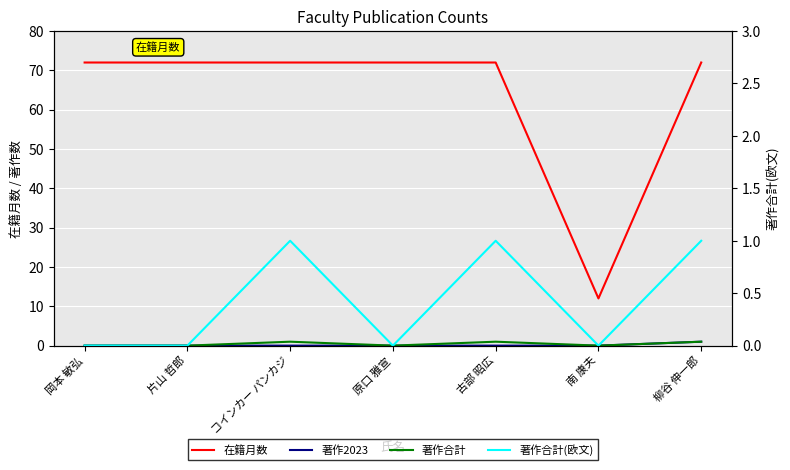

Is the value of 著作合計 at 岡本 敏弘 greater than the value of 在籍月数 at 片山 哲郎?

No